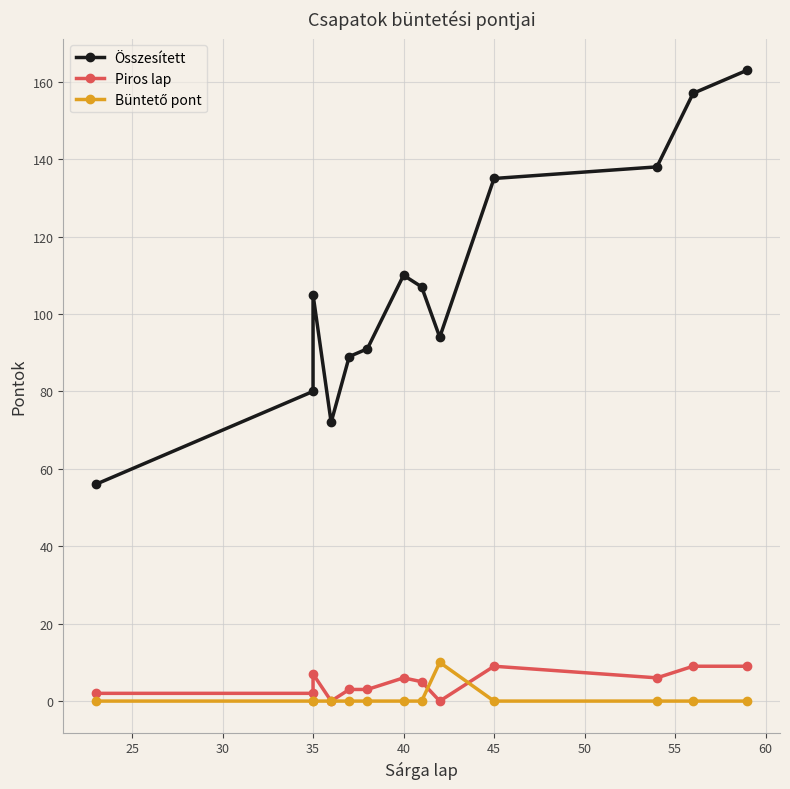

How many positive values does the Büntető pont series have?

1